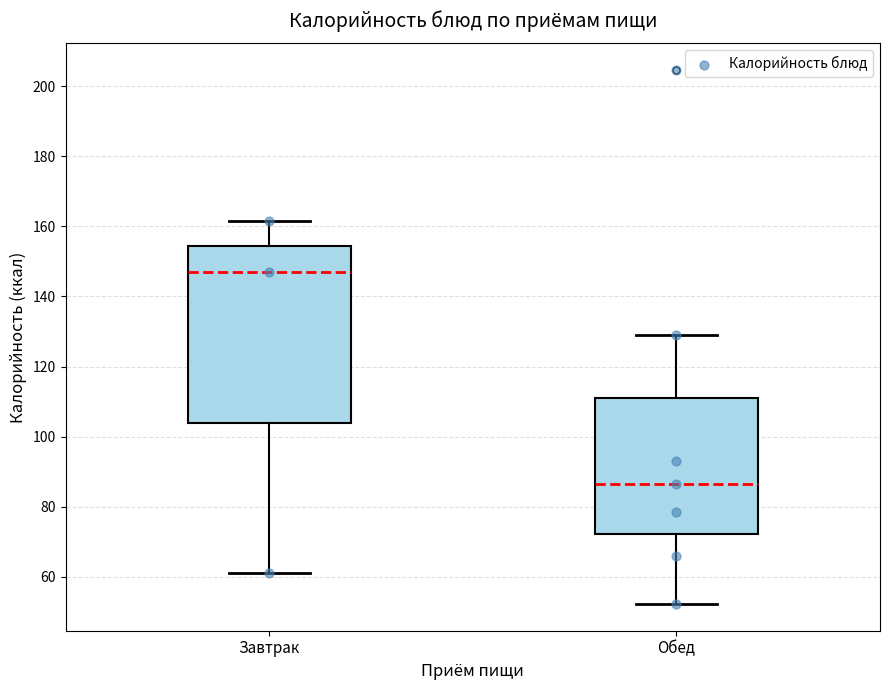

Which box has the lowest median line?

Обед